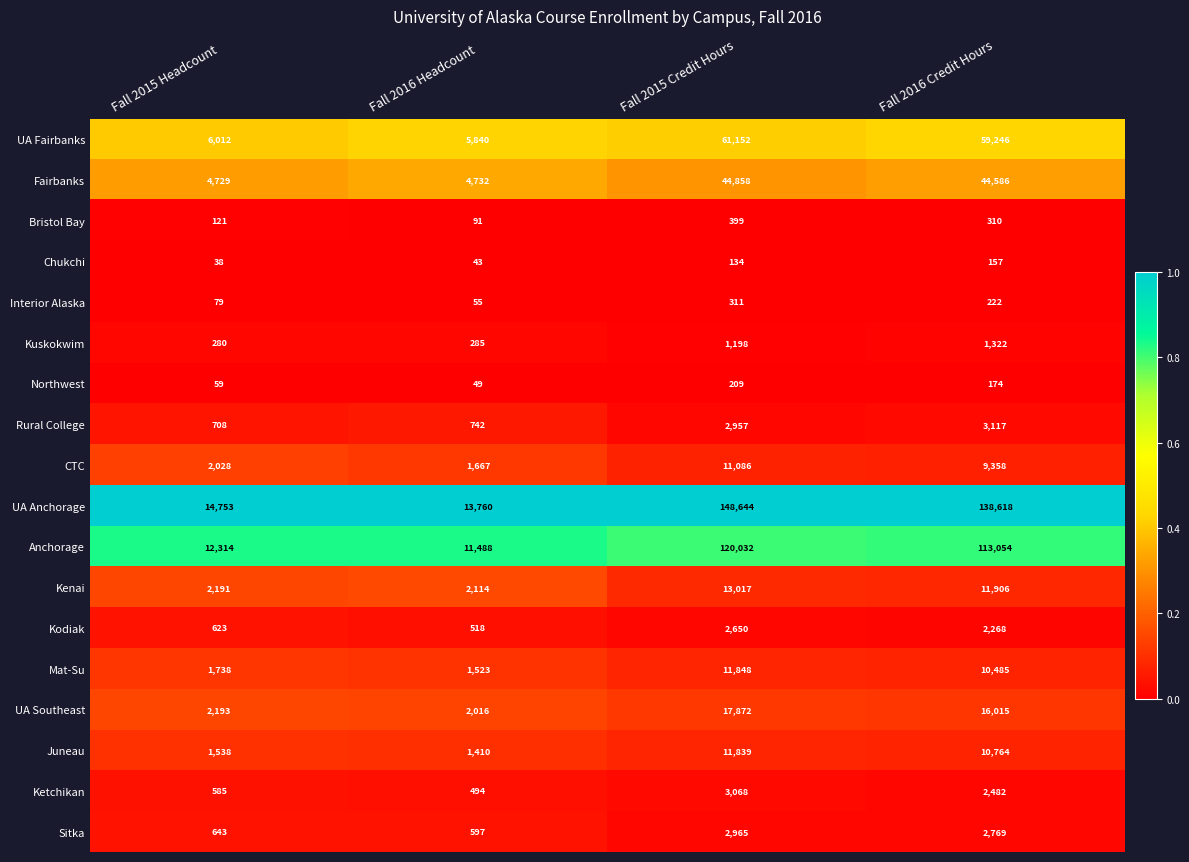

At Fall 2015 Credit Hours, list the series in order from smallest to largest.

Chukchi, Northwest, Interior Alaska, Bristol Bay, Kuskokwim, Kodiak, Rural College, Sitka, Ketchikan, CTC, Juneau, Mat-Su, Kenai, UA Southeast, Fairbanks, UA Fairbanks, Anchorage, UA Anchorage